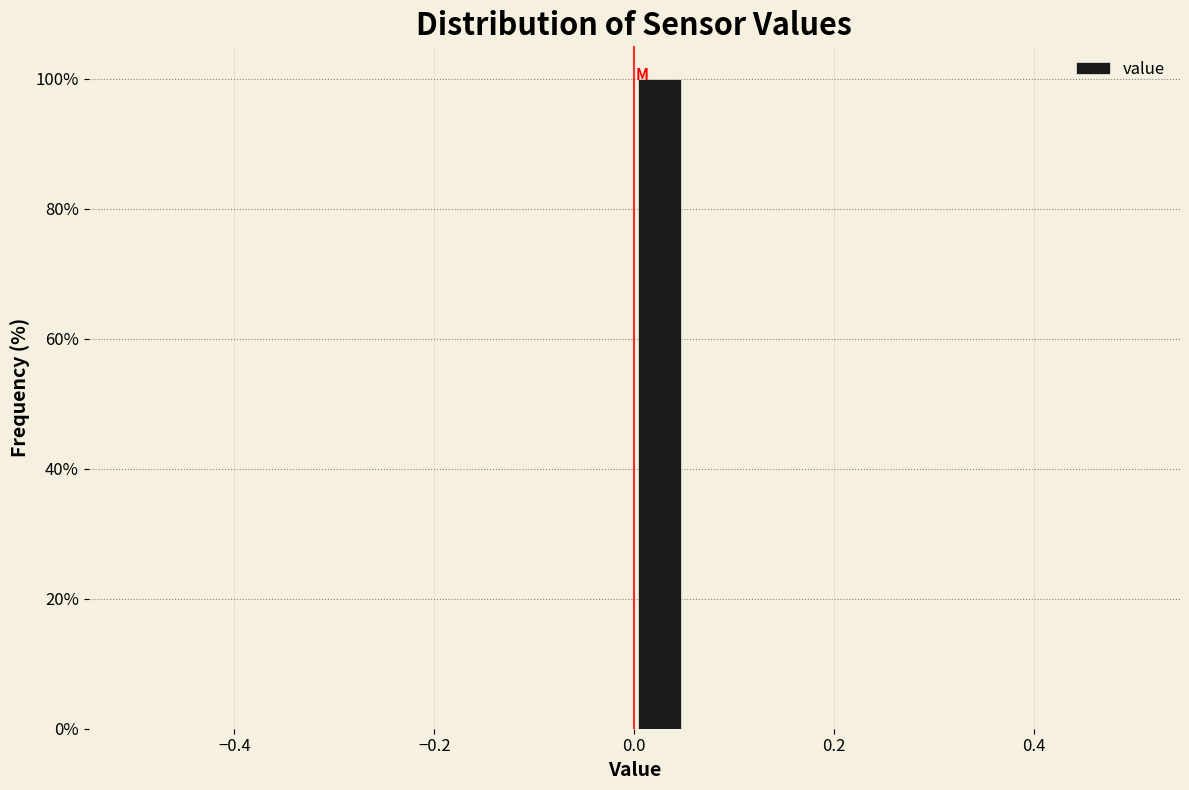

Read against the x-axis, roughly where is the centre of the tallest bar?

0.02